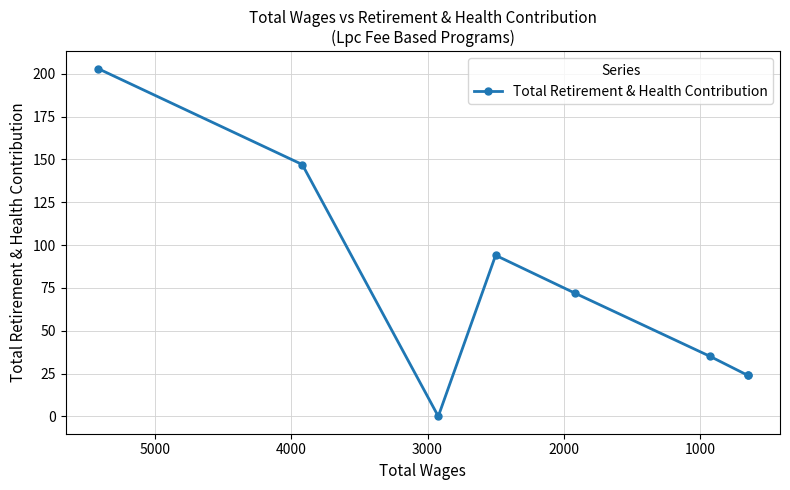

How many points are lower than both their immediate neighbors (excluding endpoints)?

1